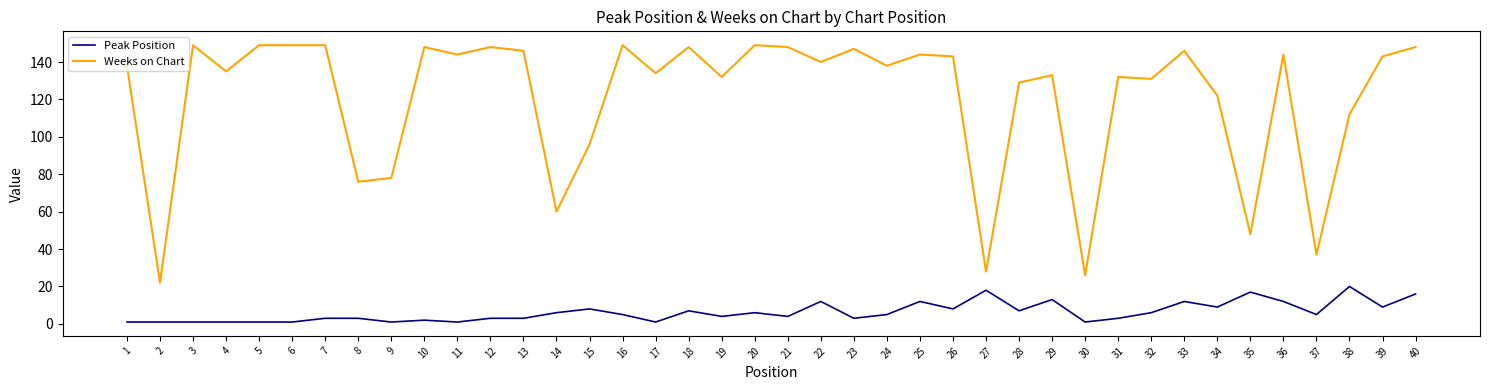

Rank the series at 1 from highest to lowest value.

Weeks on Chart, Peak Position